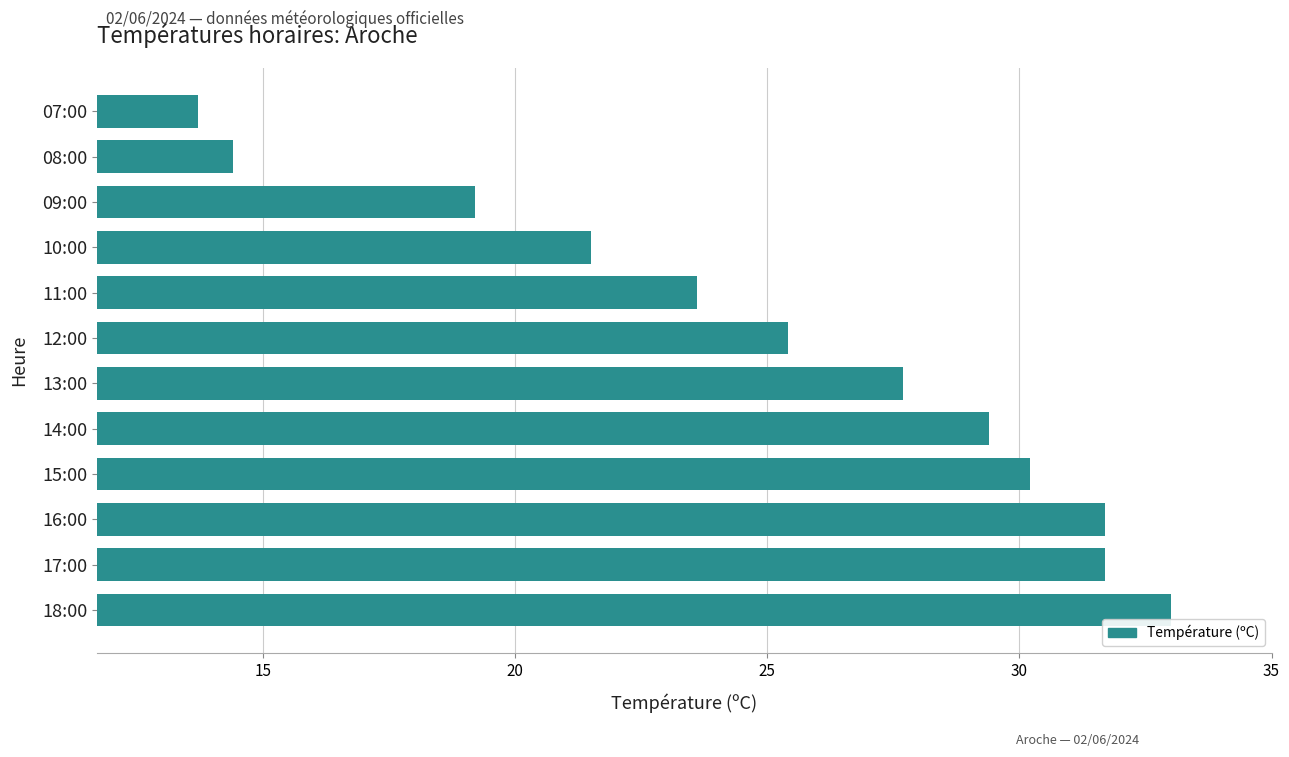

What is the ratio of the value at 17:00 to the value at 15:00?

1.0